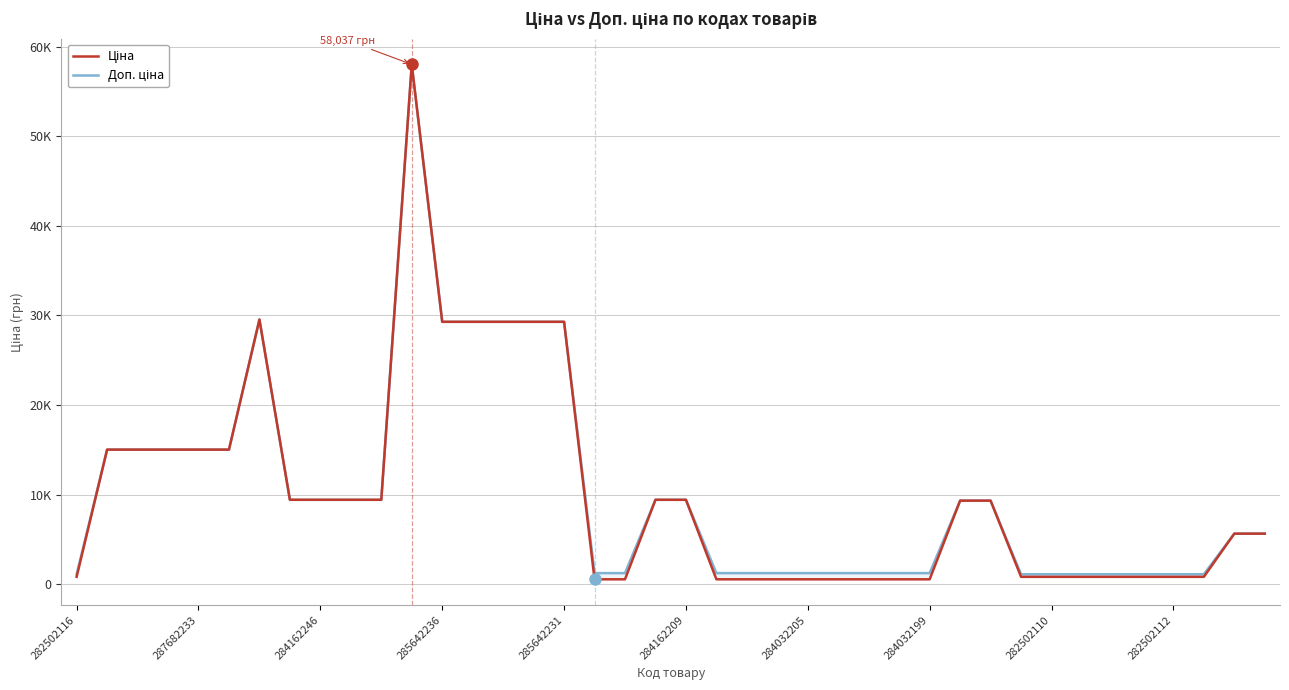

How many interior local peaks does the Ціна series have?

2